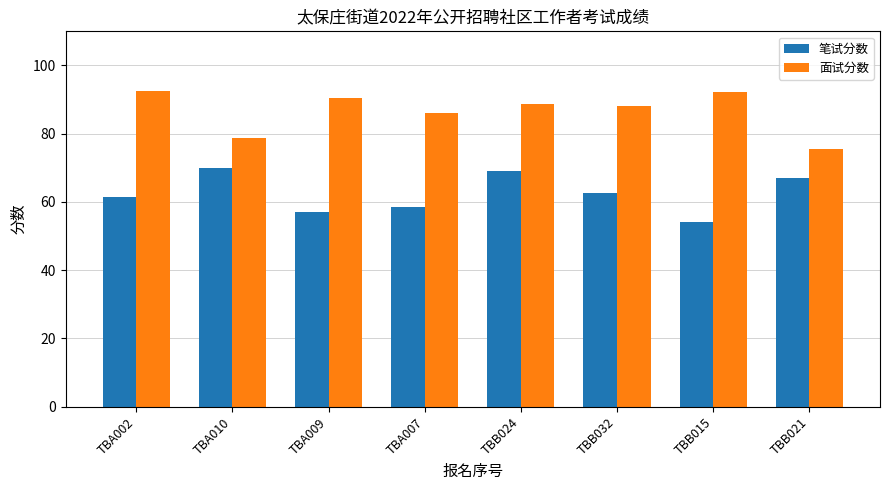

Read the 笔试分数 value at TBA010.

70.0